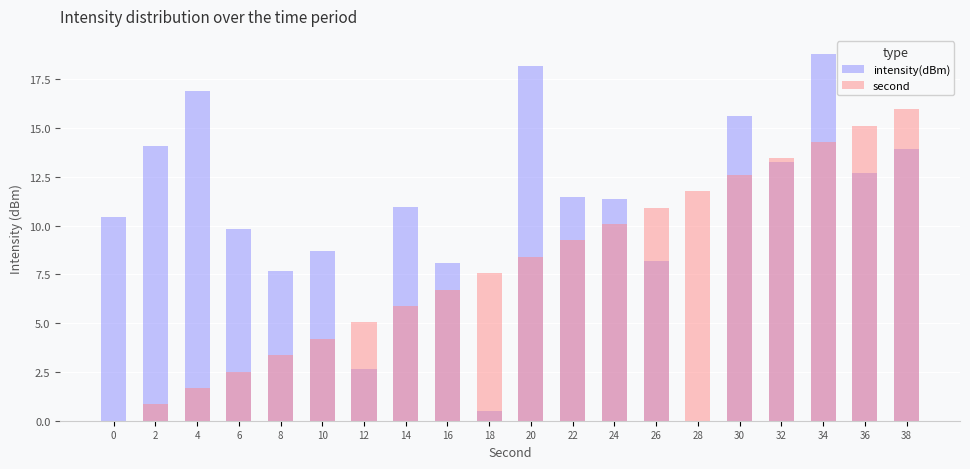

Reading left to right, what are all the values shown in this chart?

intensity(dBm): 10.5	14.1	16.9	9.8	7.7	8.7	2.6	11.0	8.1	0.5	18.2	11.5	11.4	8.2	0.0	15.6	13.3	18.8	12.7	13.9
second: 0.0	0.8	1.7	2.5	3.4	4.2	5.0	5.9	6.7	7.6	8.4	9.2	10.1	10.9	11.8	12.6	13.4	14.3	15.1	16.0